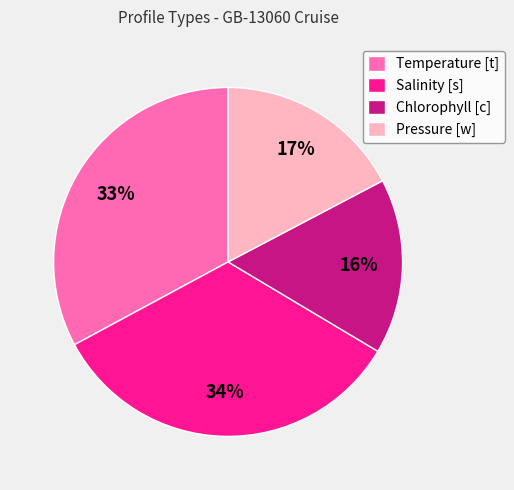

Is the sum of Temperature [t] and Chlorophyll [c] greater than half?

No